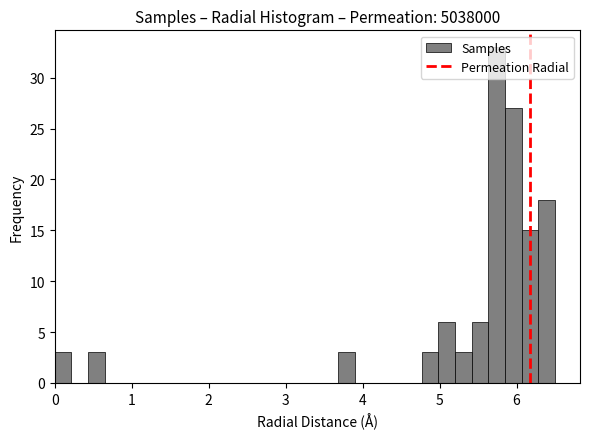

Read against the x-axis, roughly where is the centre of the tallest bar?

5.7